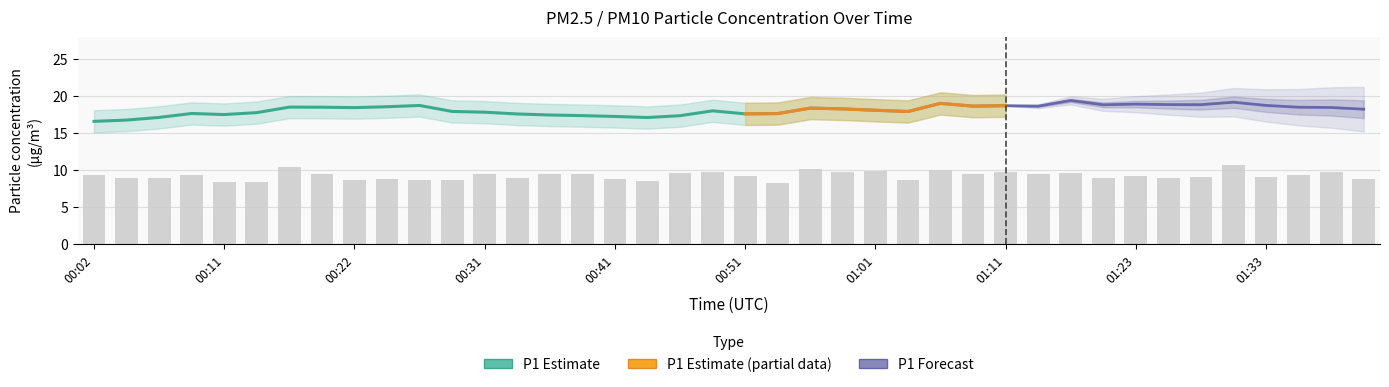

What is the average value?

9.3